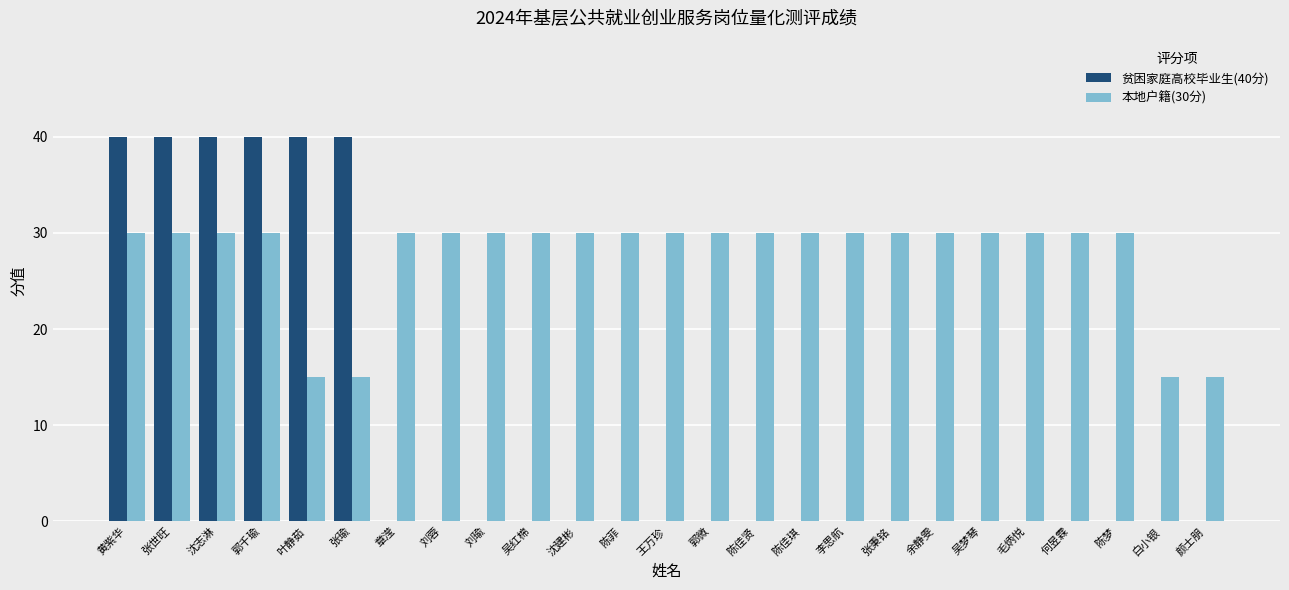

What is the greatest value displayed?

40